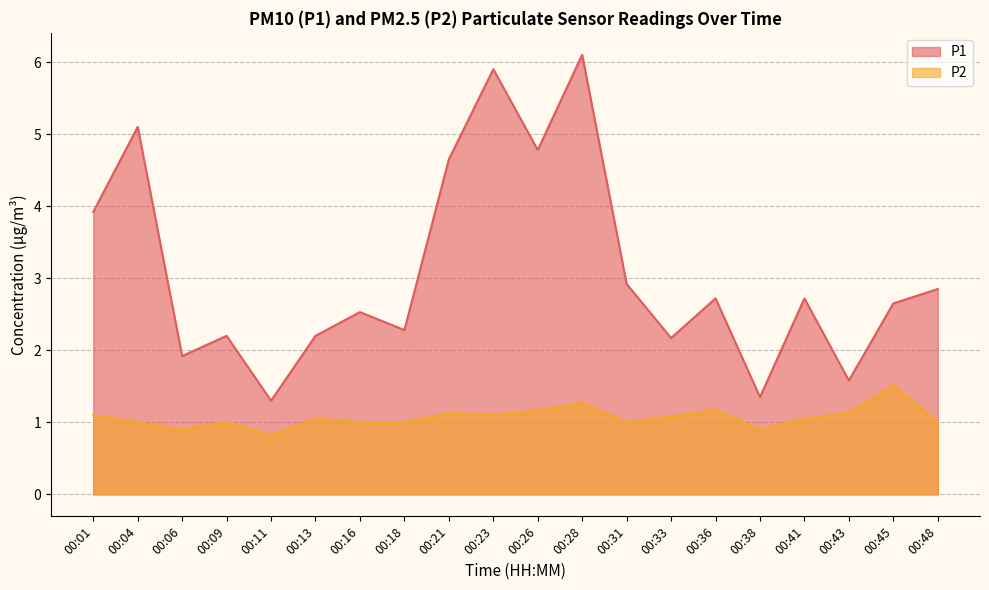

How many interior local peaks does the P1 series have?

7